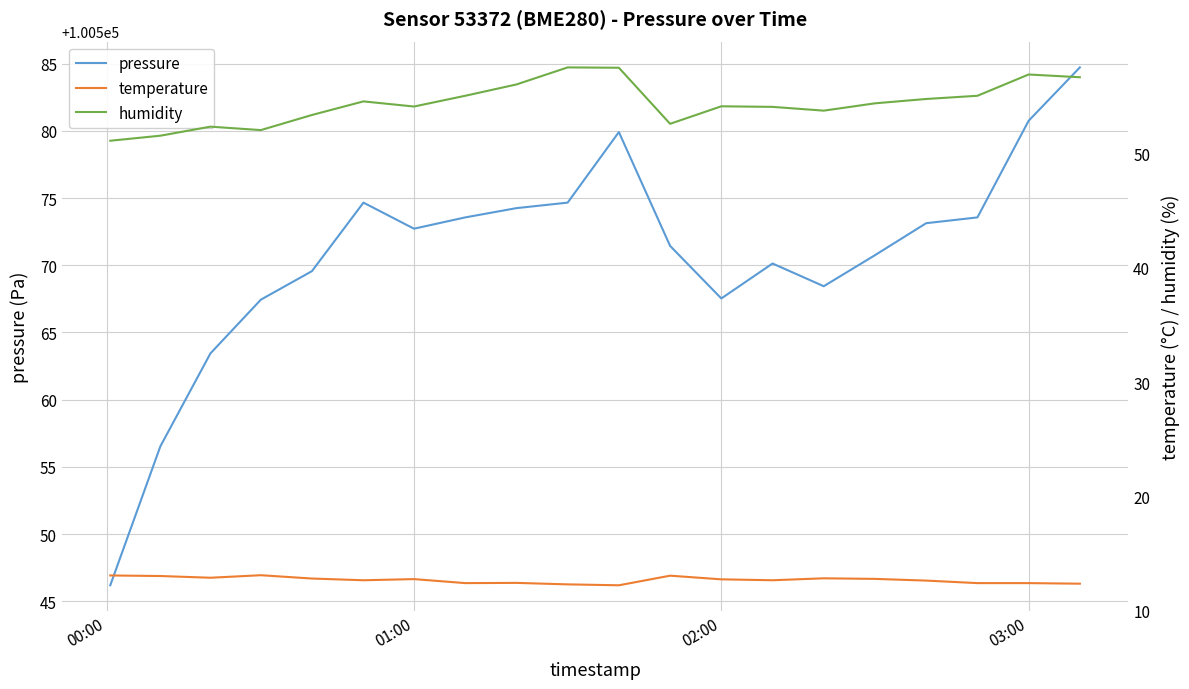

What is the minimum value for pressure?

100546.2